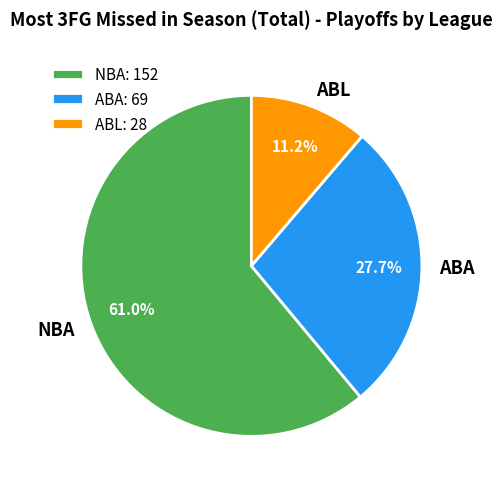

Is the sum of ABL and ABA greater than half?

No